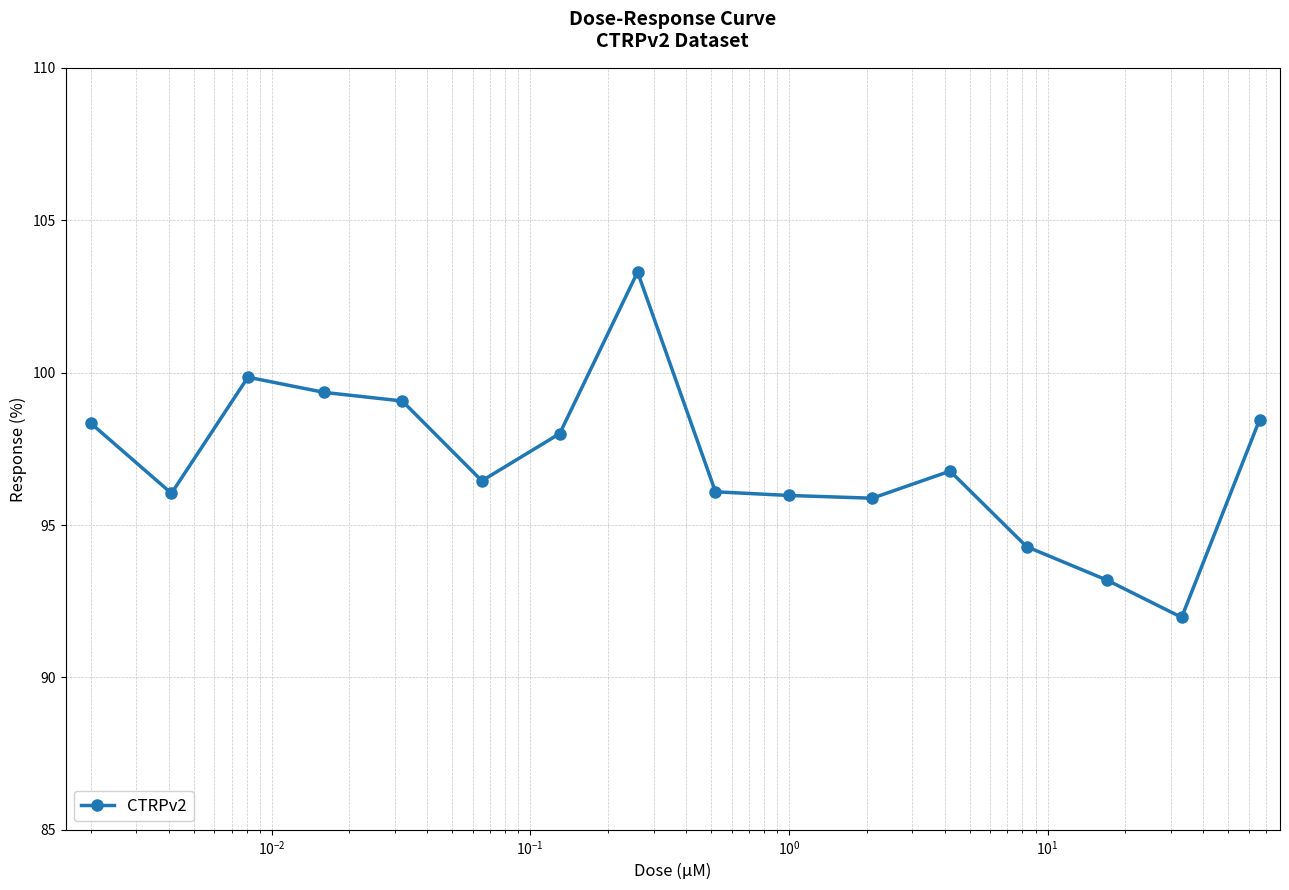

What is the maximum value shown in the chart?

103.3